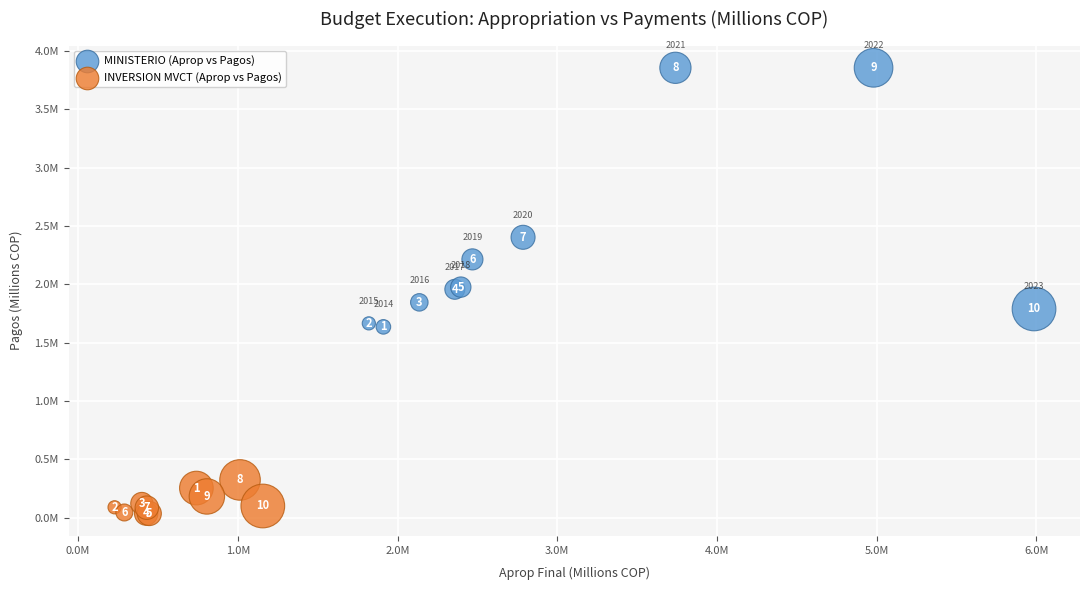

Which series contains the lowest Y value?

INVERSION MVCT (Aprop vs Pagos)